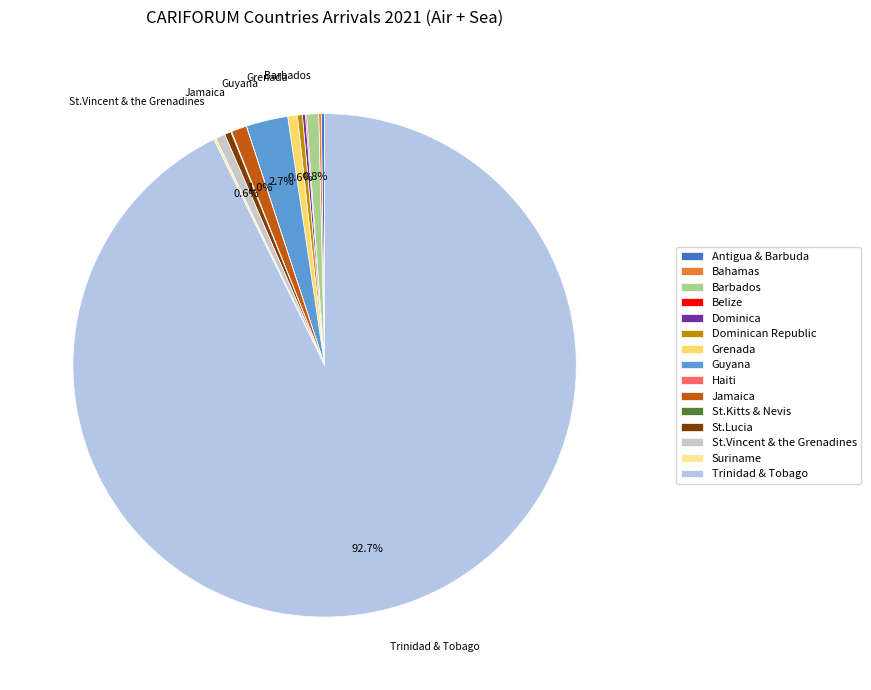

Does any single category account for the majority?

Yes